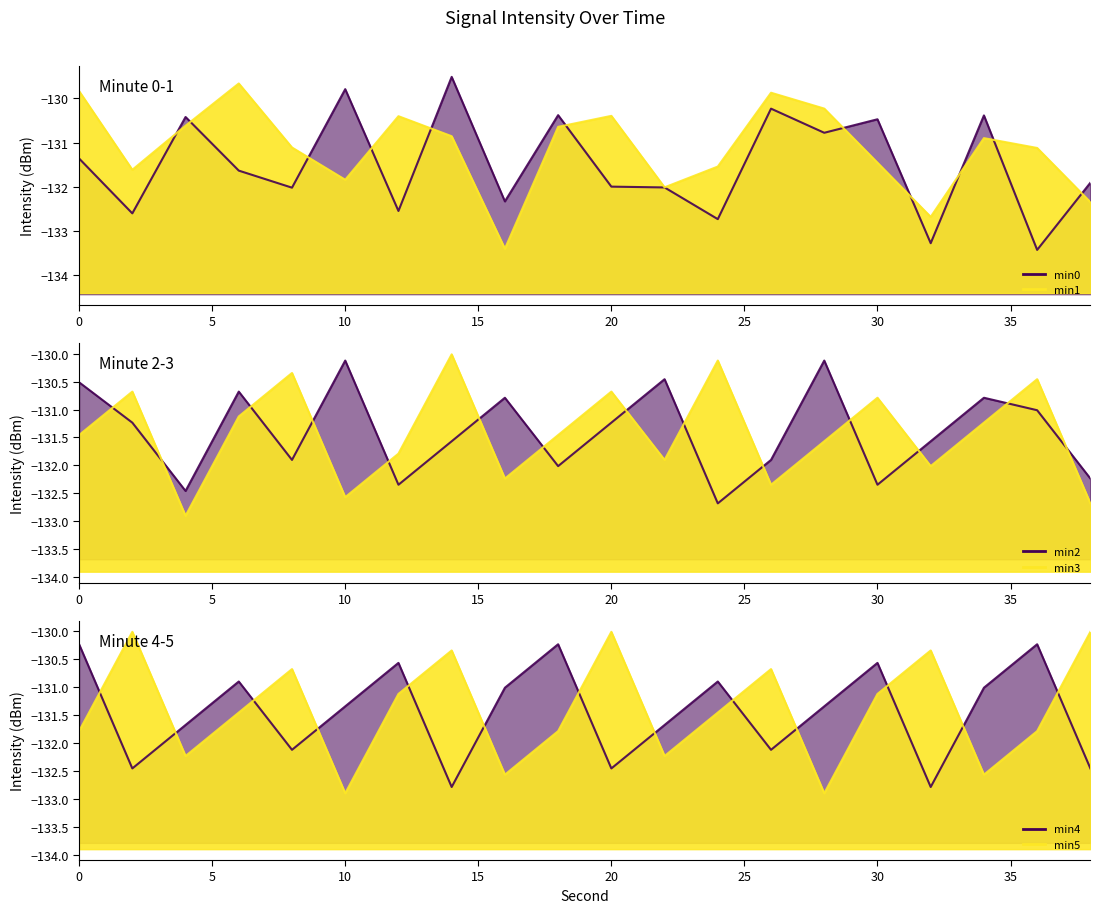

Reading left to right, list all the values displayed in this chart.

min0: 0=-131.4	2=-132.6	4=-130.4	6=-131.6	8=-132.0	10=-129.8	12=-132.5	14=-129.5	16=-132.3	18=-130.4	20=-132.0	22=-132.0	24=-132.7	26=-130.2	28=-130.8	30=-130.5	32=-133.3	34=-130.4	36=-133.4	38=-131.9
min1: 0=-129.8	2=-131.6	4=-130.6	6=-129.7	8=-131.1	10=-131.8	12=-130.4	14=-130.9	16=-133.4	18=-130.6	20=-130.4	22=-132.0	24=-131.5	26=-129.9	28=-130.2	30=-131.5	32=-132.7	34=-130.9	36=-131.1	38=-132.3
min2: 0=-130.5	2=-131.2	4=-132.5	6=-130.7	8=-131.9	10=-130.1	12=-132.3	14=-131.6	16=-130.8	18=-132.0	20=-131.2	22=-130.5	24=-132.7	26=-131.9	28=-130.1	30=-132.3	32=-131.6	34=-130.8	36=-131.0	38=-132.2
min3: 0=-131.5	2=-130.7	4=-132.9	6=-131.1	8=-130.3	10=-132.6	12=-131.8	14=-130.0	16=-132.2	18=-131.5	20=-130.7	22=-131.9	24=-130.1	26=-132.3	28=-131.6	30=-130.8	32=-132.0	34=-131.2	36=-130.5	38=-132.7
min4: 0=-130.2	2=-132.5	4=-131.7	6=-130.9	8=-132.1	10=-131.3	12=-130.6	14=-132.8	16=-131.0	18=-130.2	20=-132.5	22=-131.7	24=-130.9	26=-132.1	28=-131.3	30=-130.6	32=-132.8	34=-131.0	36=-130.2	38=-132.5
min5: 0=-131.8	2=-130.0	4=-132.2	6=-131.5	8=-130.7	10=-132.9	12=-131.1	14=-130.3	16=-132.6	18=-131.8	20=-130.0	22=-132.2	24=-131.5	26=-130.7	28=-132.9	30=-131.1	32=-130.3	34=-132.6	36=-131.8	38=-130.0